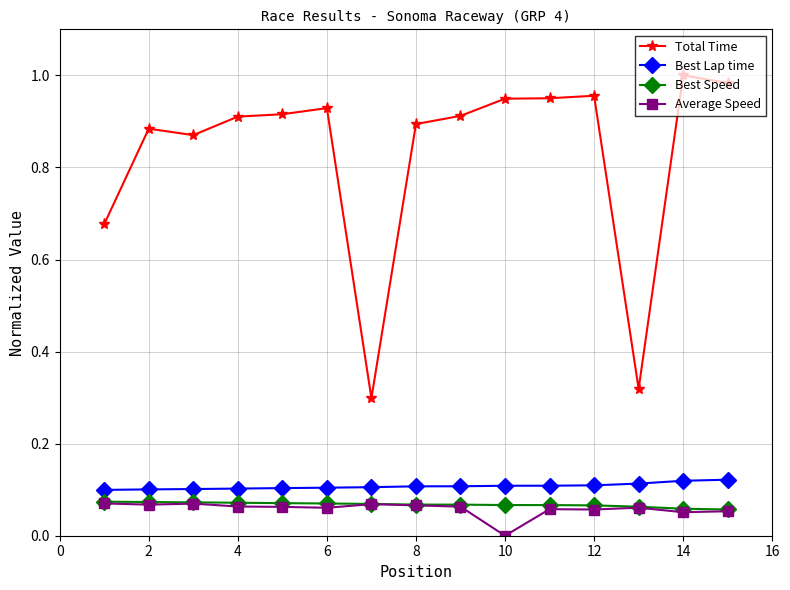

True or false: Best Lap time and Average Speed cross at least once.

False